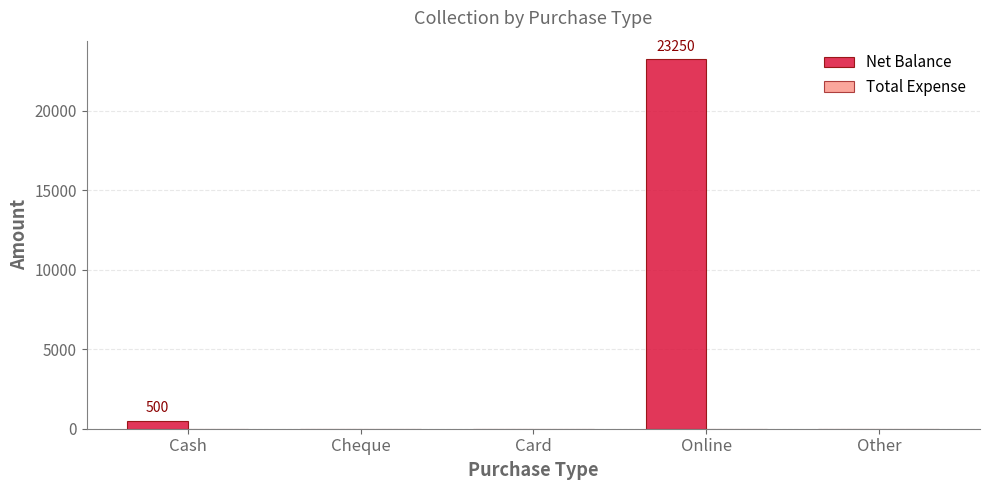

What is the greatest value displayed?

23250